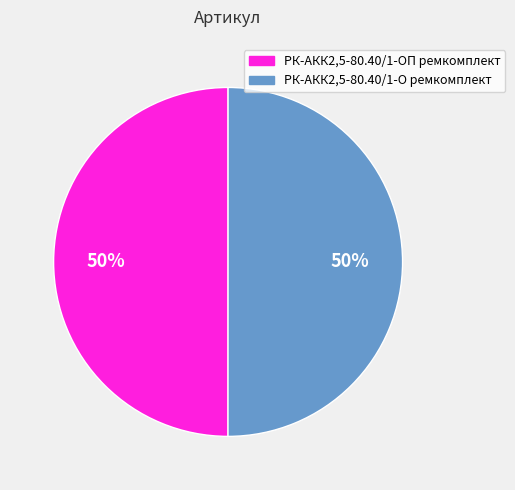

To the nearest percent, what percentage of the pie is РК-АКК2,5-80.40/1-О ремкомплект?

50%